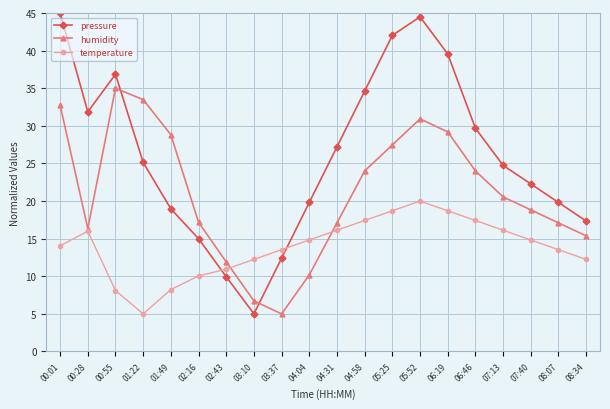

The value of pressure at 08:34 is 5.3. True or false?

False